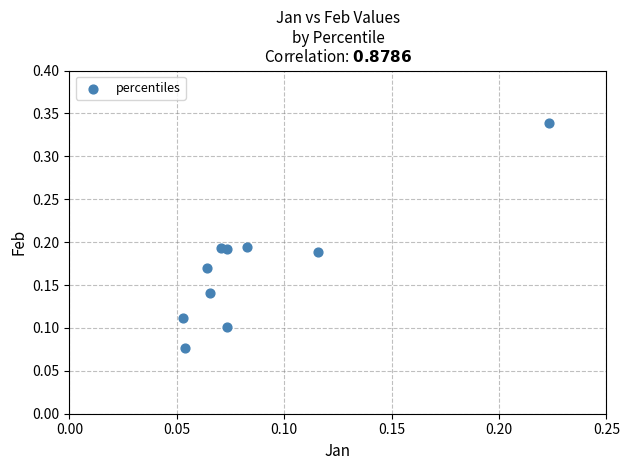

Count the number of points in this scatter plot.

10